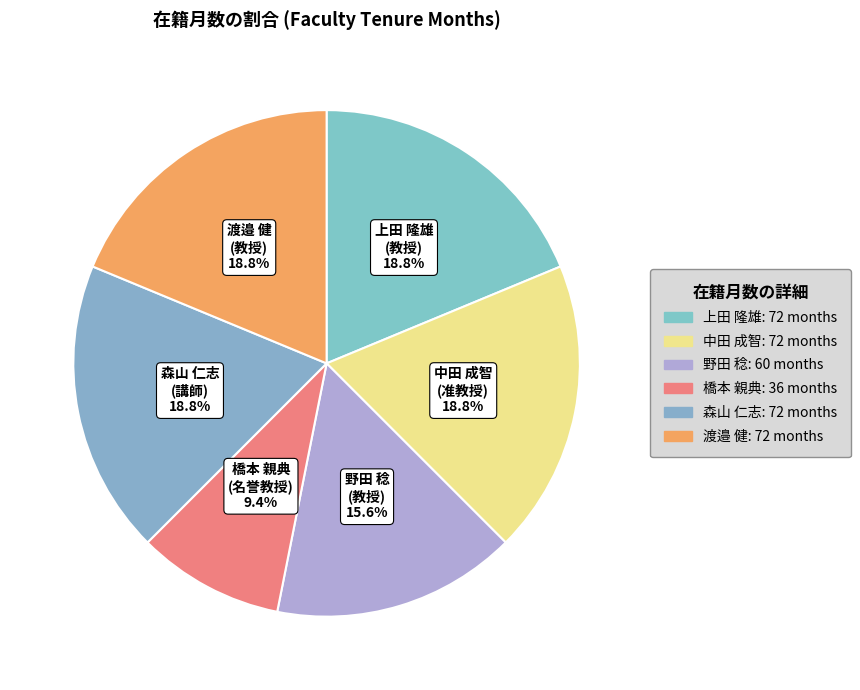

Is there a majority slice in this chart?

No